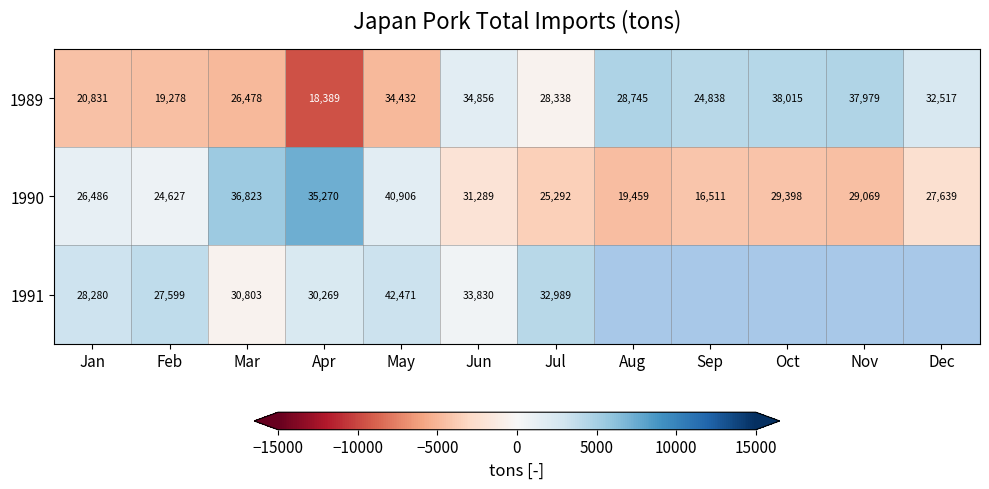

Is it true that 1990 equals 19459 at Aug?

True